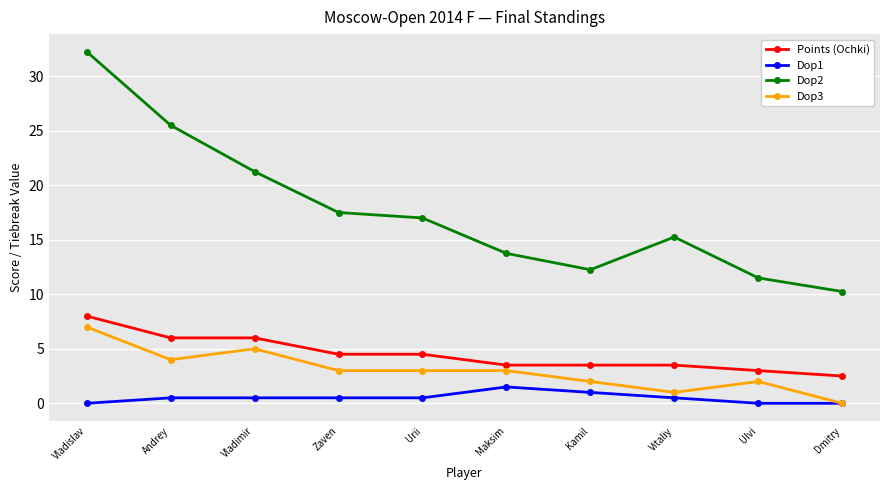

Which label corresponds to the largest value in the chart?

Vladislav